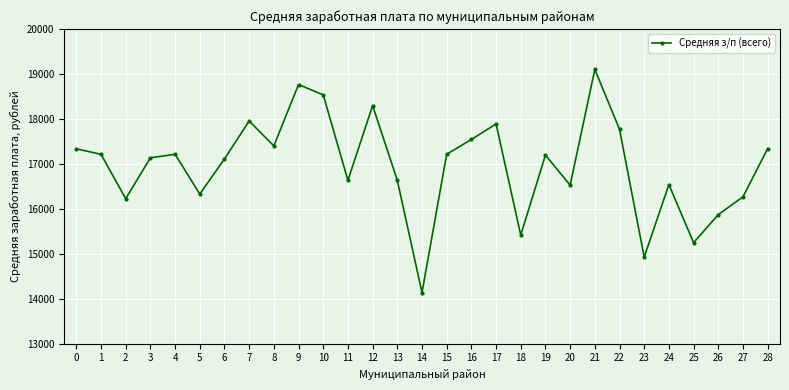

What is the approximate value at 6?

17110.2